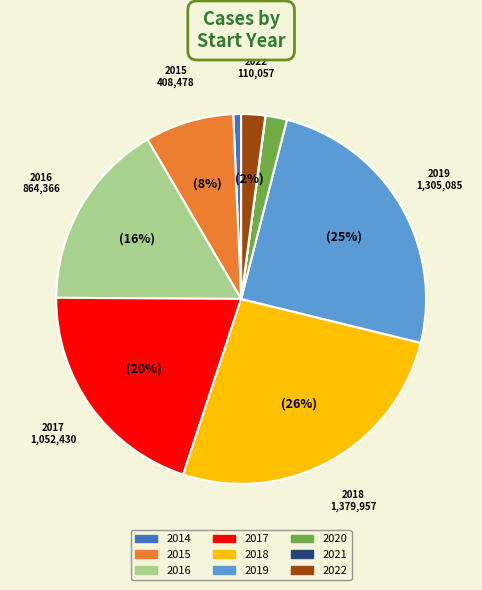

What is the largest slice in the pie chart?

2018